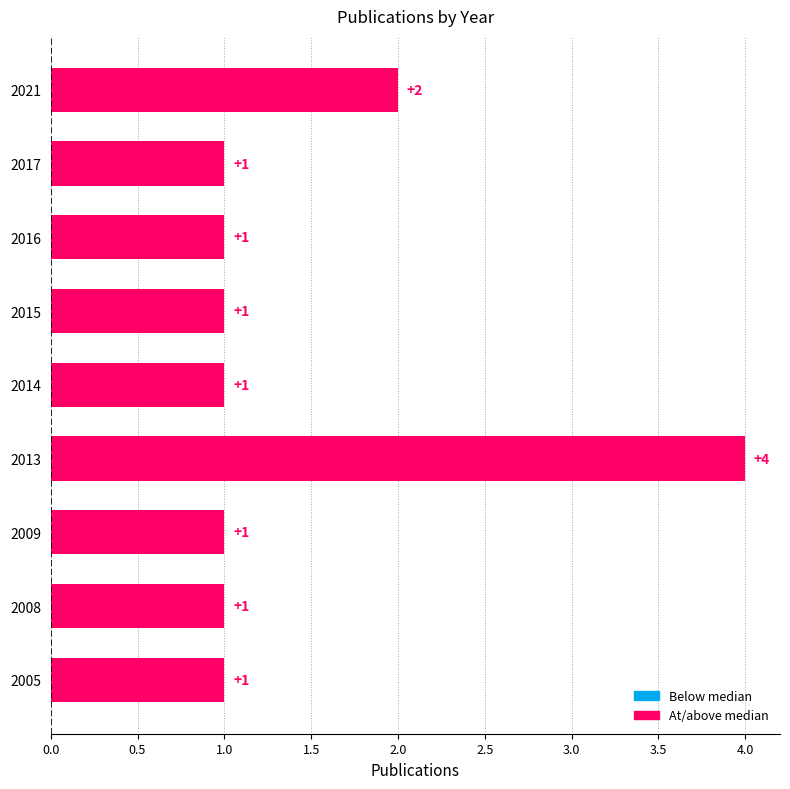

Count the values in the range 1 to 2.

8